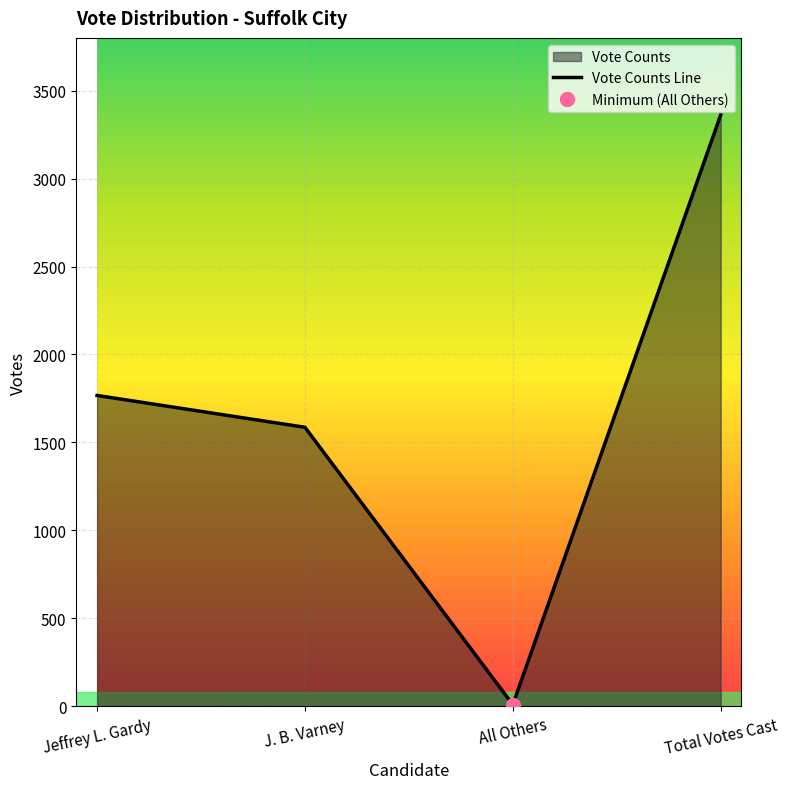

Does the chart display data point markers on the line(s)?

No